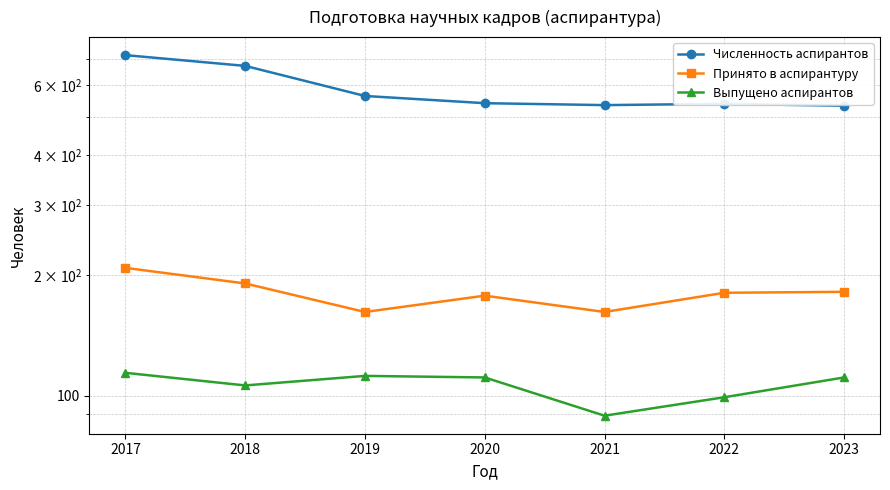

Rank the series by their average value, from lowest to highest.

Выпущено аспирантов, Принято в аспирантуру, Численность аспирантов